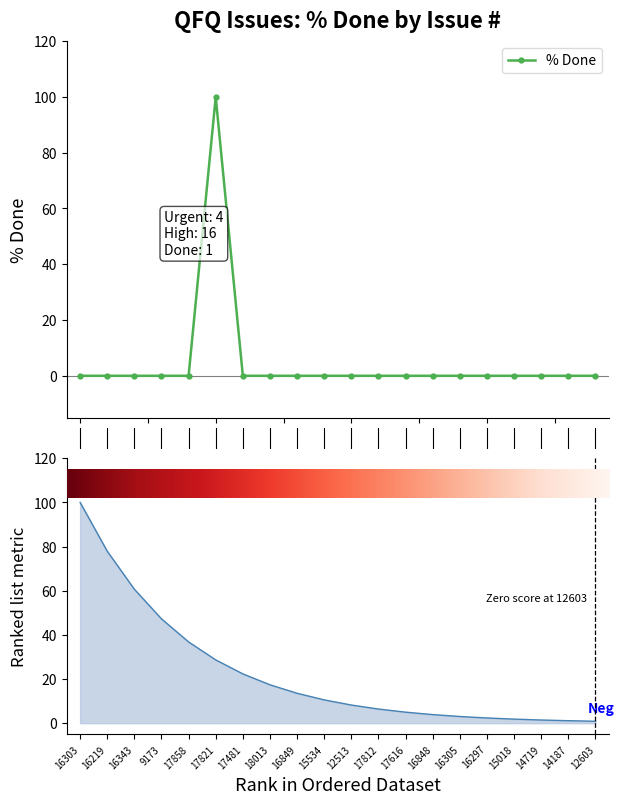

What is the highest value of the % Done series?

100